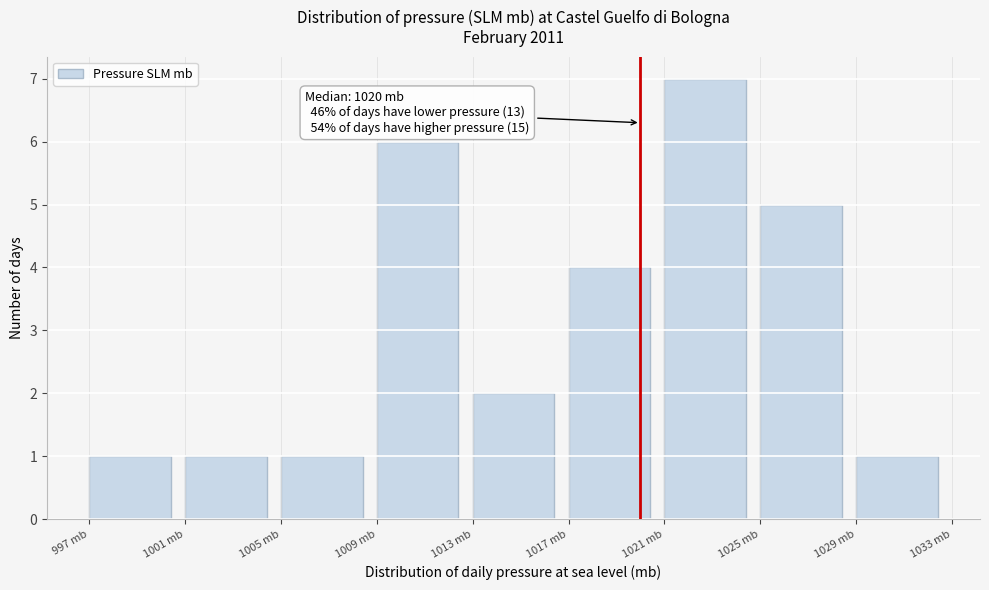

Which range on the x-axis has the tallest bar?

1021 to 1025